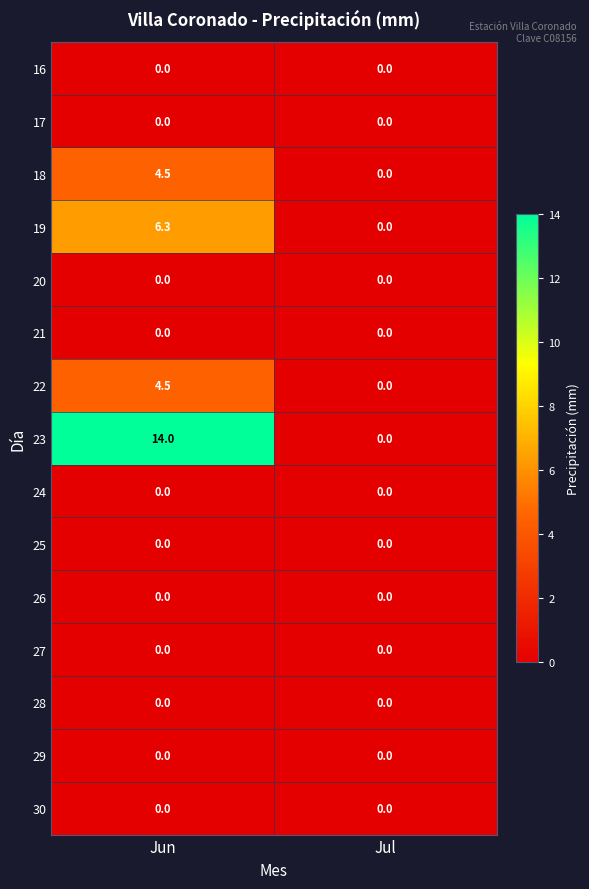

How many distinct data groups are displayed?

15